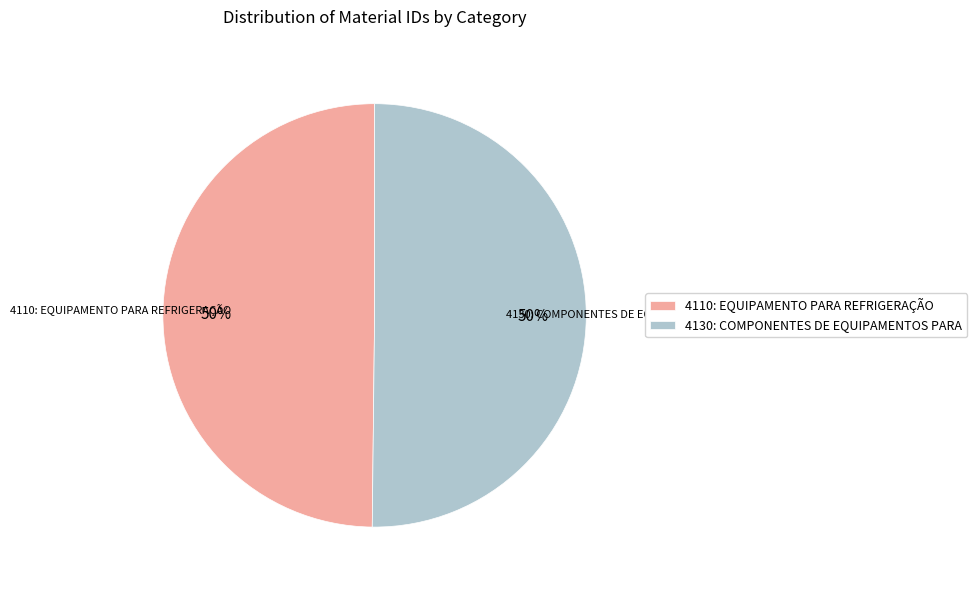

Do 4110: EQUIPAMENTO PARA REFRIGERAÇÃO and 4130: COMPONENTES DE EQUIPAMENTOS PARA together represent more than half of the pie?

Yes